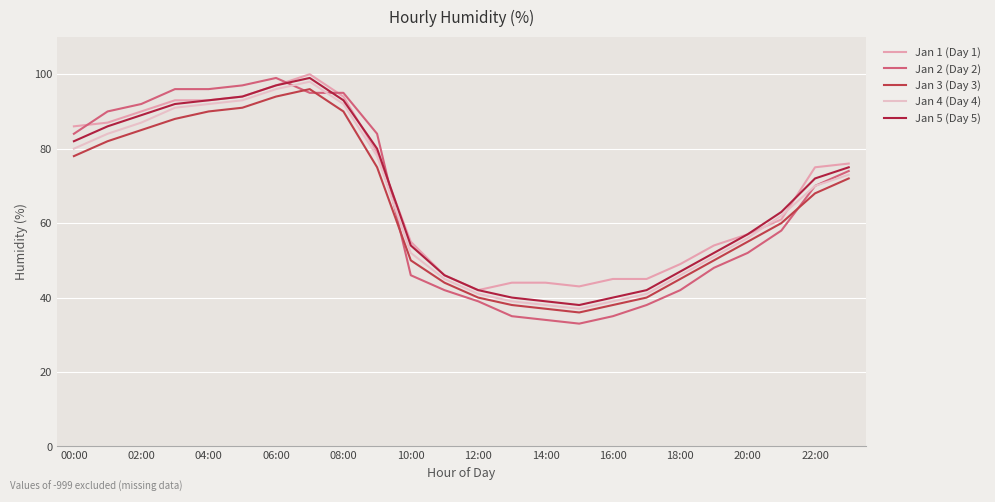

Does the chart have visible grid lines?

Yes